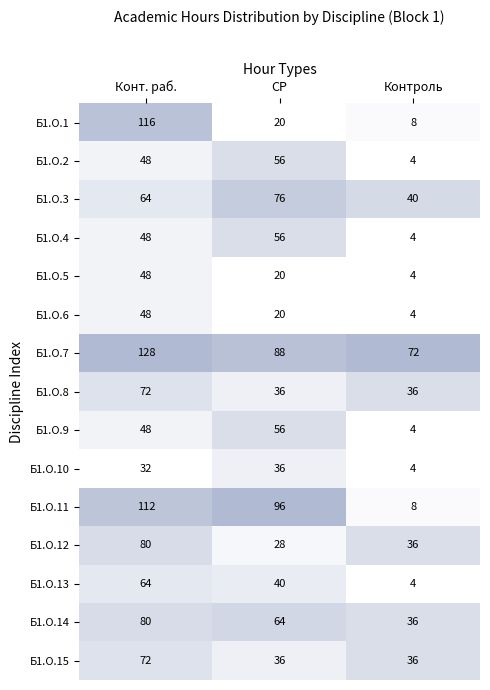

At 1, list the series in order from largest to smallest.

Б1.О.11, Б1.О.7, Б1.О.3, Б1.О.14, Б1.О.2, Б1.О.4, Б1.О.9, Б1.О.13, Б1.О.8, Б1.О.10, Б1.О.15, Б1.О.12, Б1.О.1, Б1.О.5, Б1.О.6